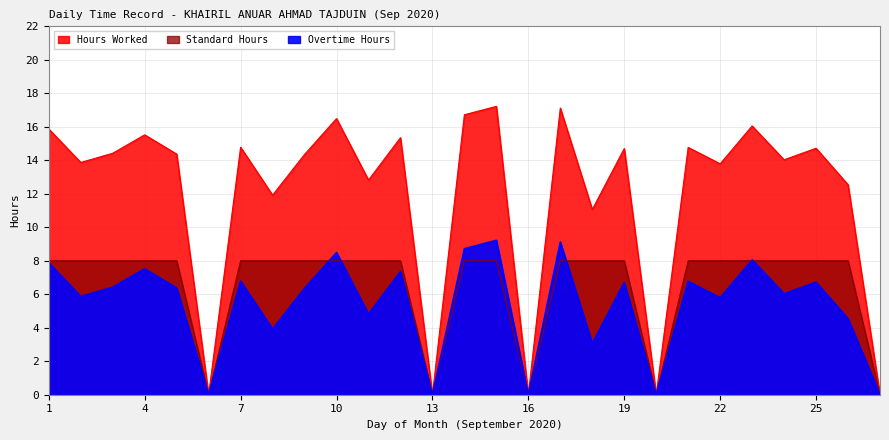

How many interior local peaks does the Hours Worked series have?

10